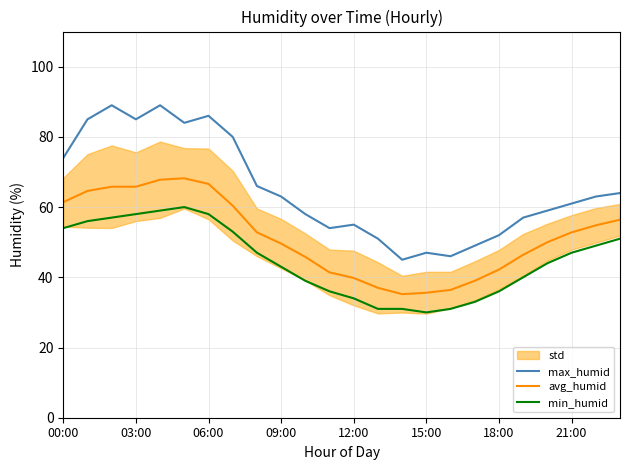

True or false: min_humid has a value of 54.0 at 00:00.

True